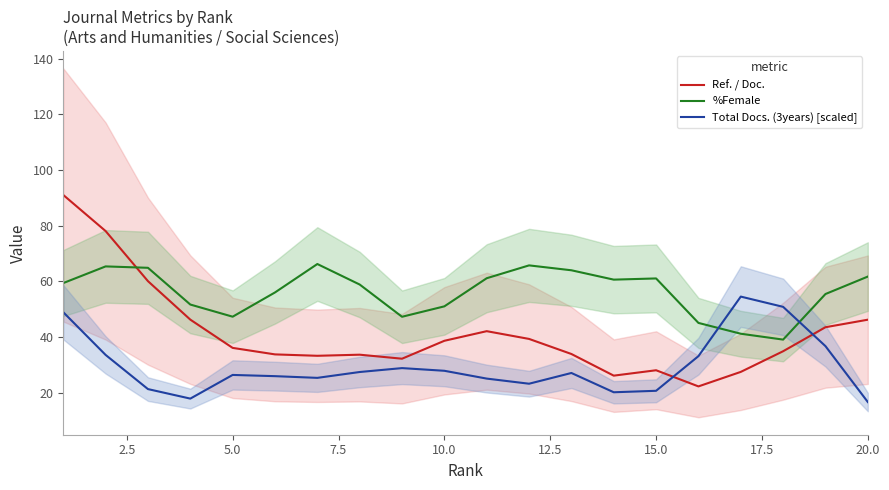

Which series has the largest total across all categories?

%Female